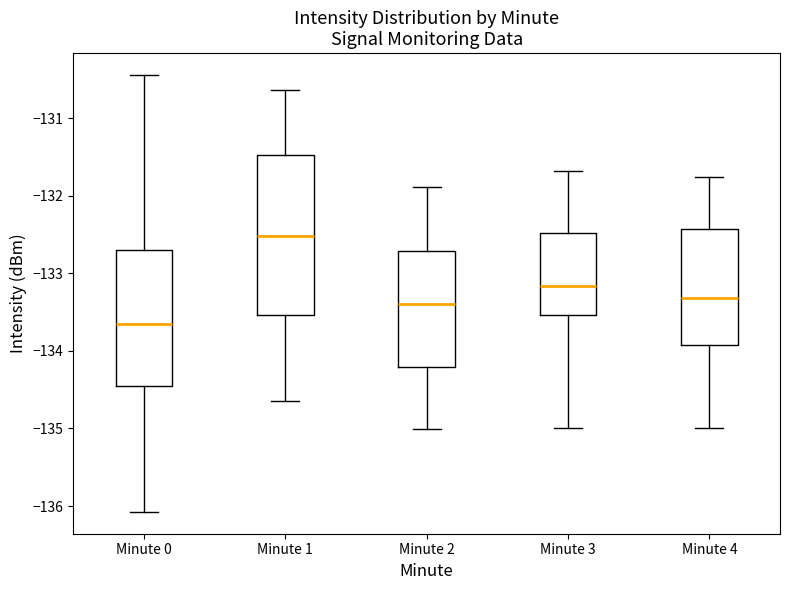

Reading left to right, read every box against the y-axis: the position of its median line, the range the box covers, and the ends of its whiskers. The values are not printed on the chart, so give them approximately, as read against the axis.

Minute 0: median -133.6, box -134.5 to -132.7, whiskers -136.1 to -130.4
Minute 1: median -132.5, box -133.5 to -131.5, whiskers -134.6 to -130.6
Minute 2: median -133.4, box -134.2 to -132.7, whiskers -135.0 to -131.9
Minute 3: median -133.2, box -133.5 to -132.5, whiskers -135.0 to -131.7
Minute 4: median -133.3, box -133.9 to -132.4, whiskers -135.0 to -131.8